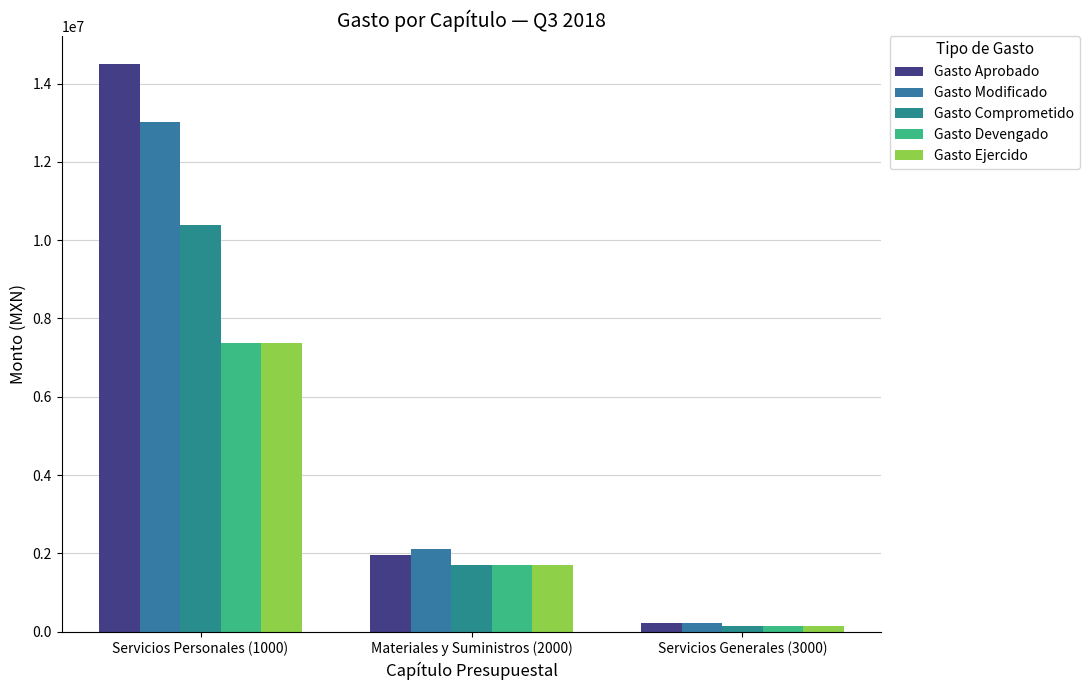

What is the approximate value of Gasto Ejercido at Servicios Generales (3000)?

138507.8